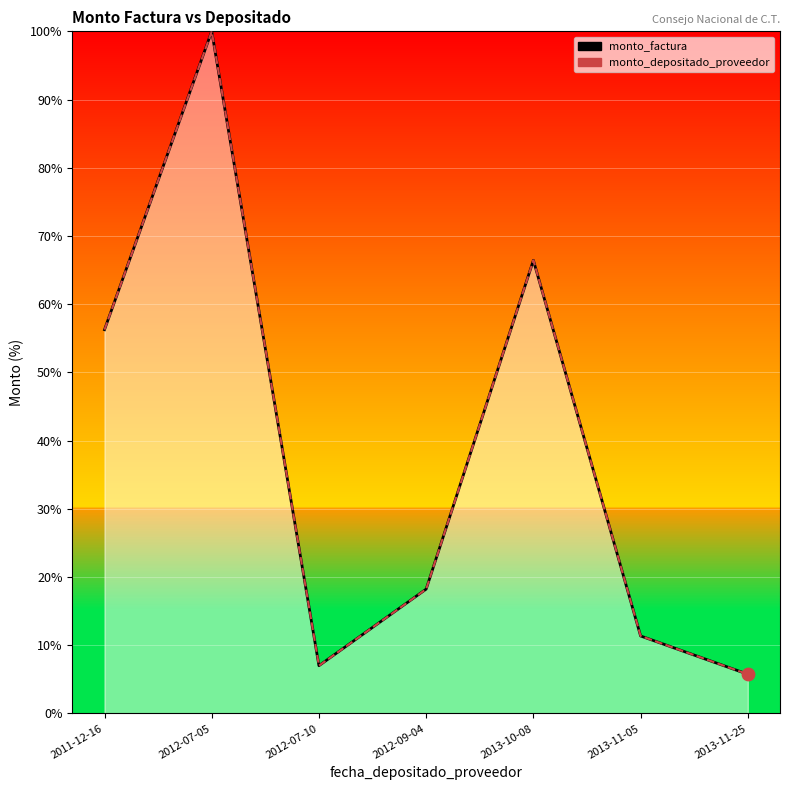

Is the value of monto_depositado_proveedor at 2013-10-08 greater than the value of monto_factura at 2013-11-25?

Yes